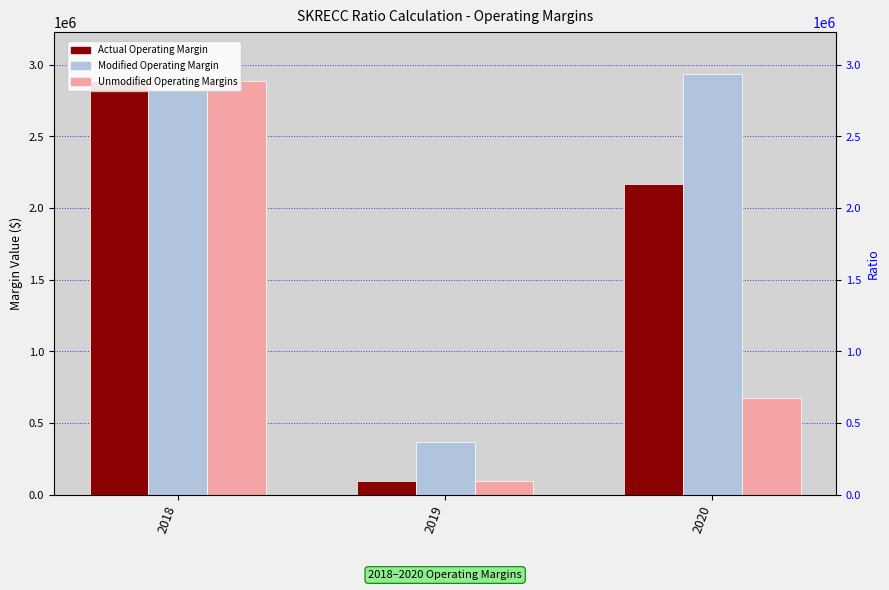

List the series in order of their peak value, highest first.

Modified Operating Margin, Unmodified Operating Margins, Actual Operating Margin